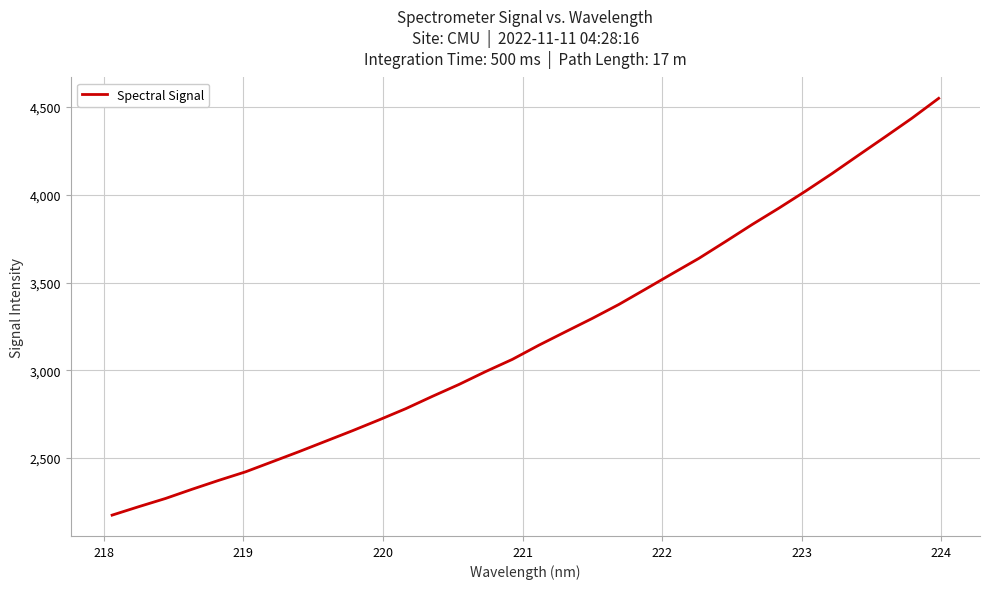

What is the greatest value displayed?

4549.8